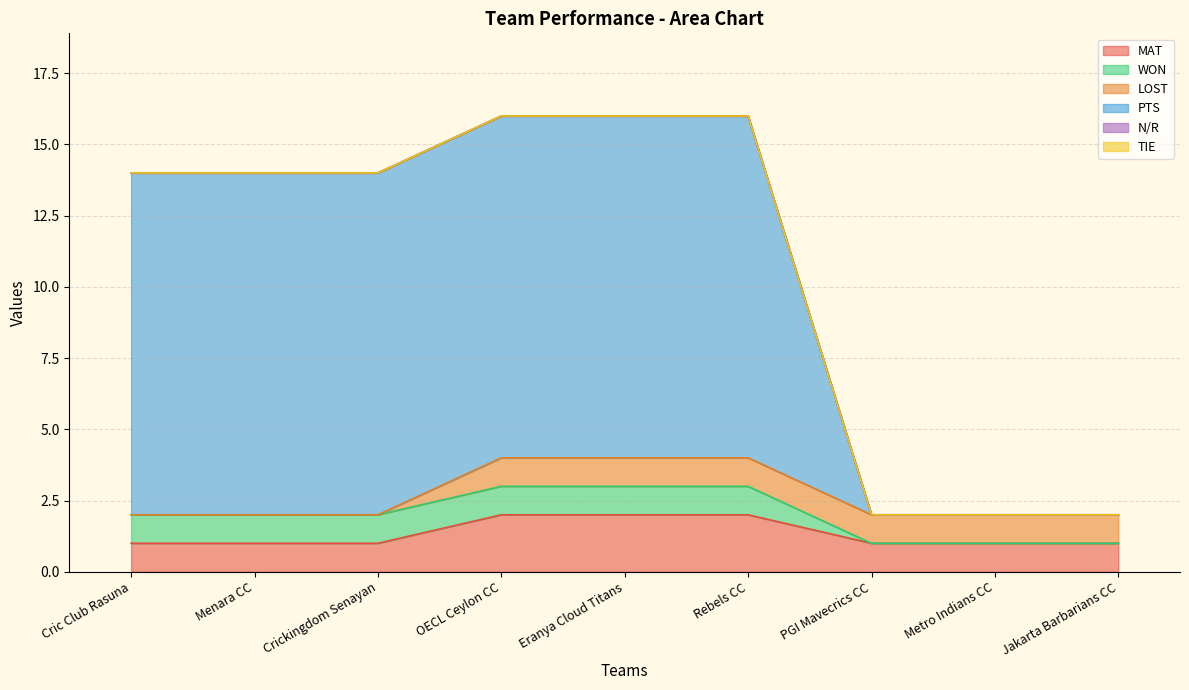

What is the label of the 8th point from the left?

Metro Indians CC